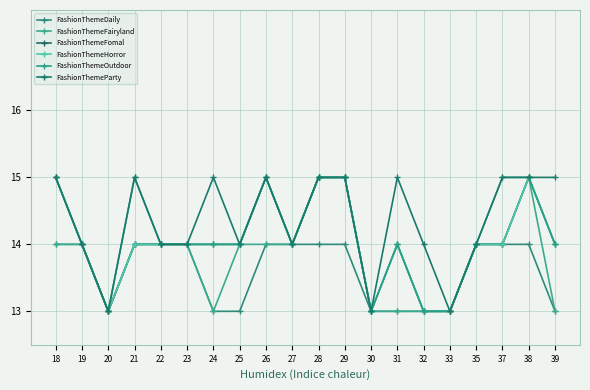

What is the difference between the FashionThemeOutdoor values at 21 and 24?

1